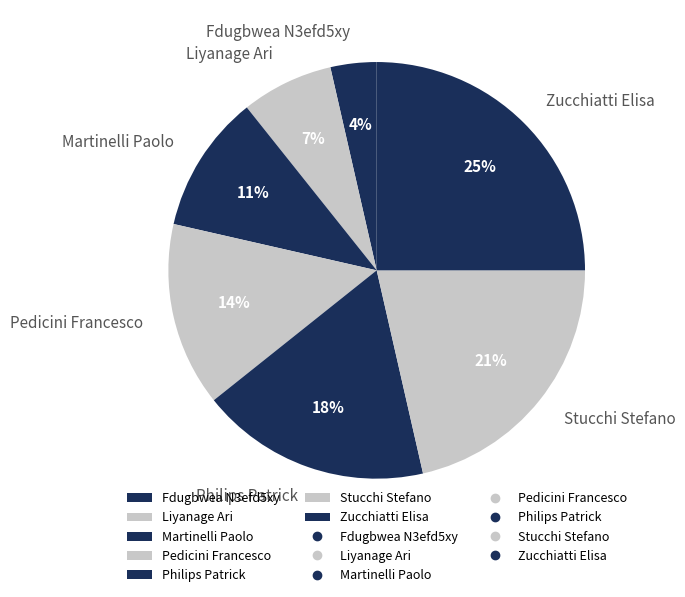

Count the number of slices in the pie.

7